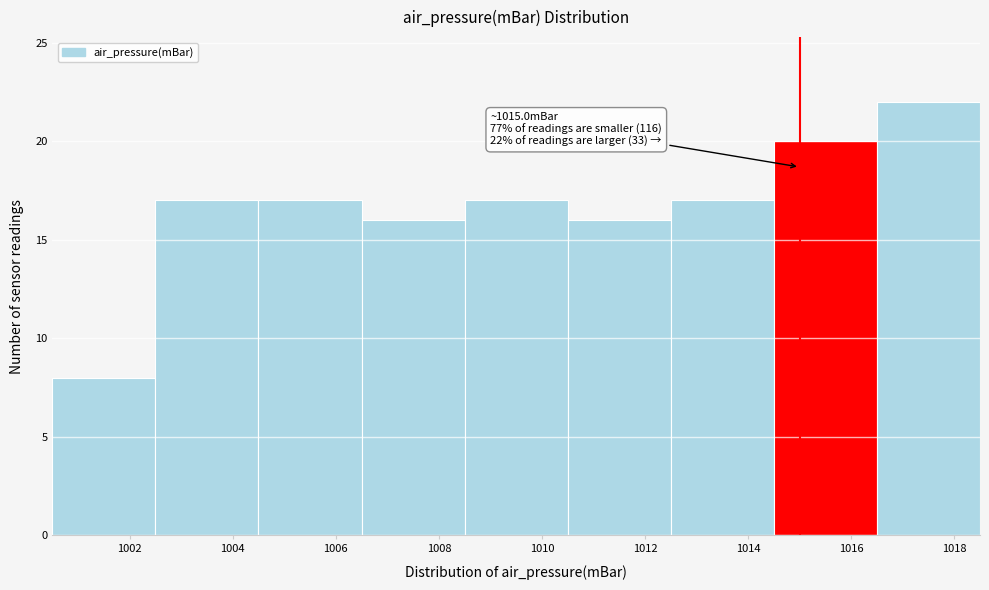

Which range on the x-axis has the tallest bar?

1016.5 to 1018.5